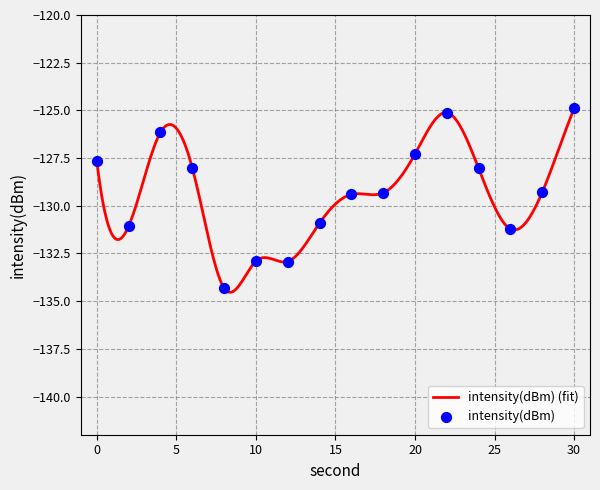

What is the change in value from 4 to 14?

-4.8